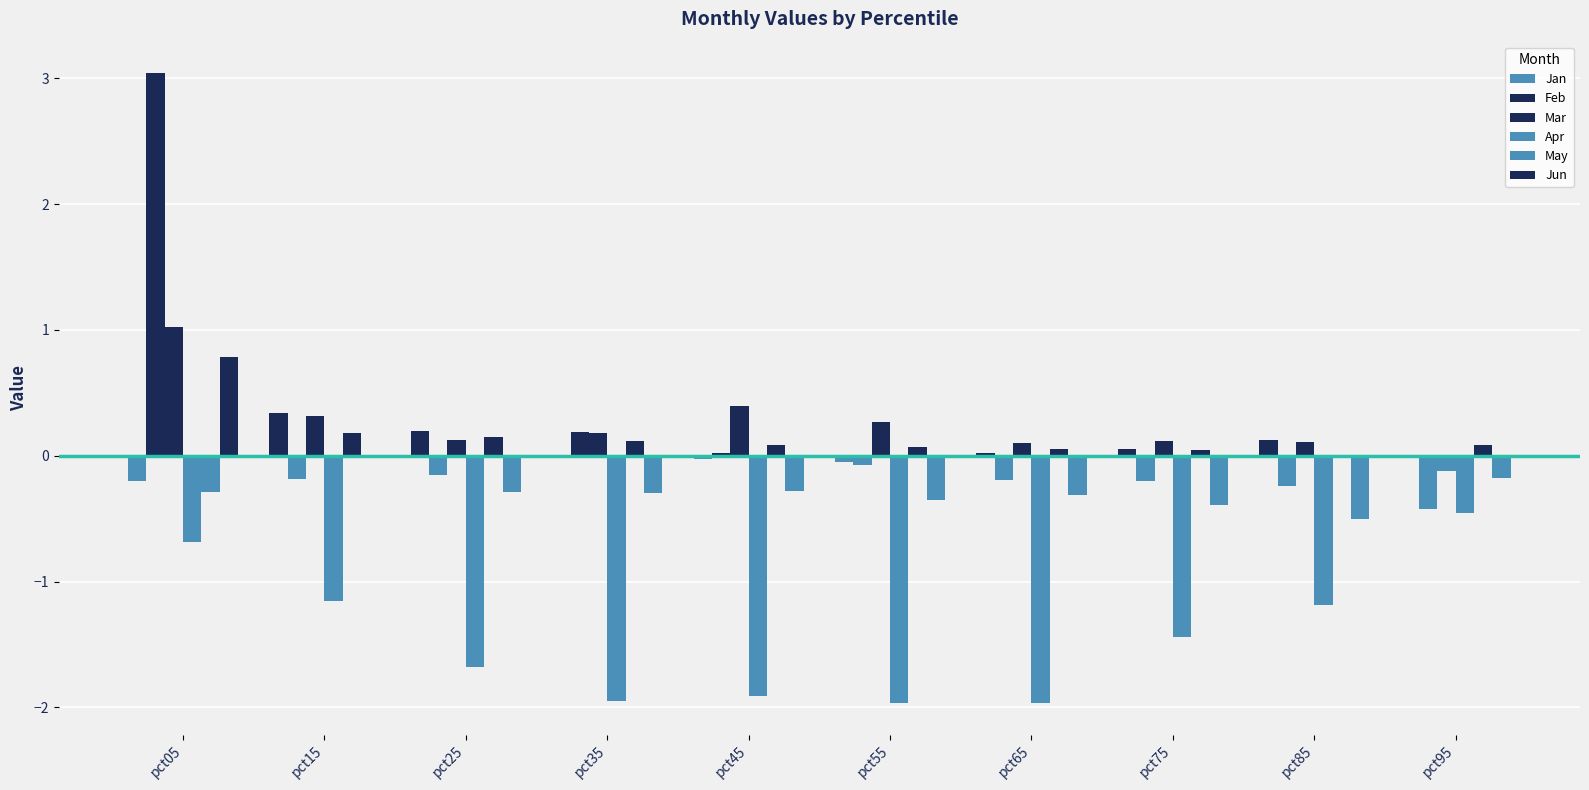

Is the value of Mar at pct65 greater than the value of May at pct75?

Yes